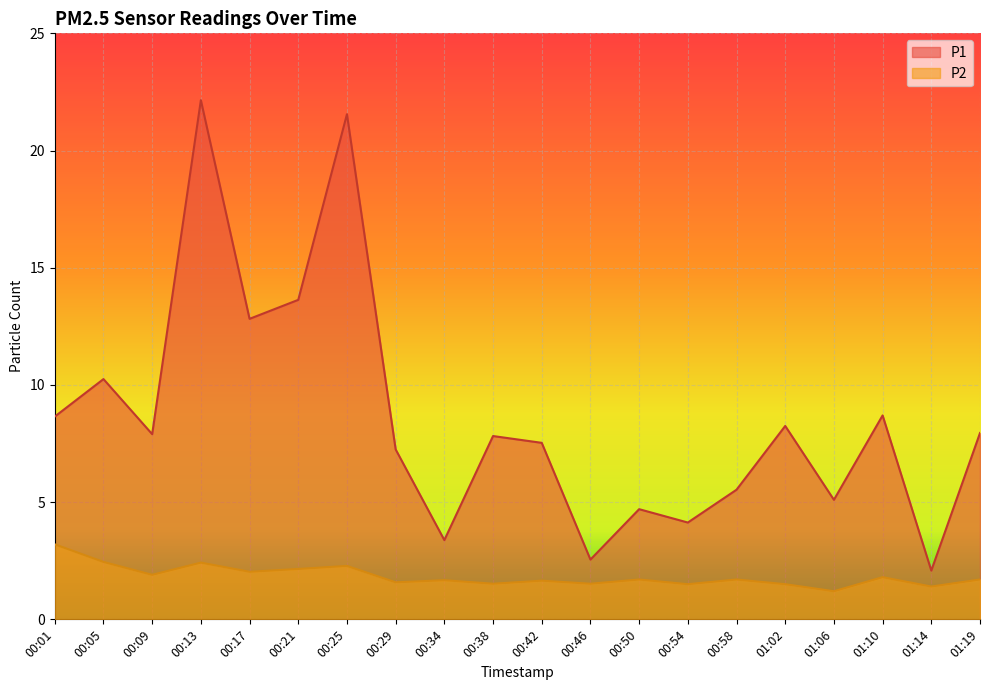

Reading right to left, extract all data points from this chart.

P1: 01:19=8.0	01:14=2.1	01:10=8.7	01:06=5.1	01:02=8.2	00:58=5.5	00:54=4.1	00:50=4.7	00:46=2.5	00:42=7.5	00:38=7.8	00:34=3.4	00:29=7.2	00:25=21.6	00:21=13.6	00:17=12.8	00:13=22.1	00:09=7.9	00:05=10.2	00:01=8.7
P2: 01:19=1.7	01:14=1.4	01:10=1.8	01:06=1.2	01:02=1.5	00:58=1.7	00:54=1.5	00:50=1.7	00:46=1.5	00:42=1.6	00:38=1.5	00:34=1.7	00:29=1.6	00:25=2.3	00:21=2.1	00:17=2.0	00:13=2.4	00:09=1.9	00:05=2.5	00:01=3.2